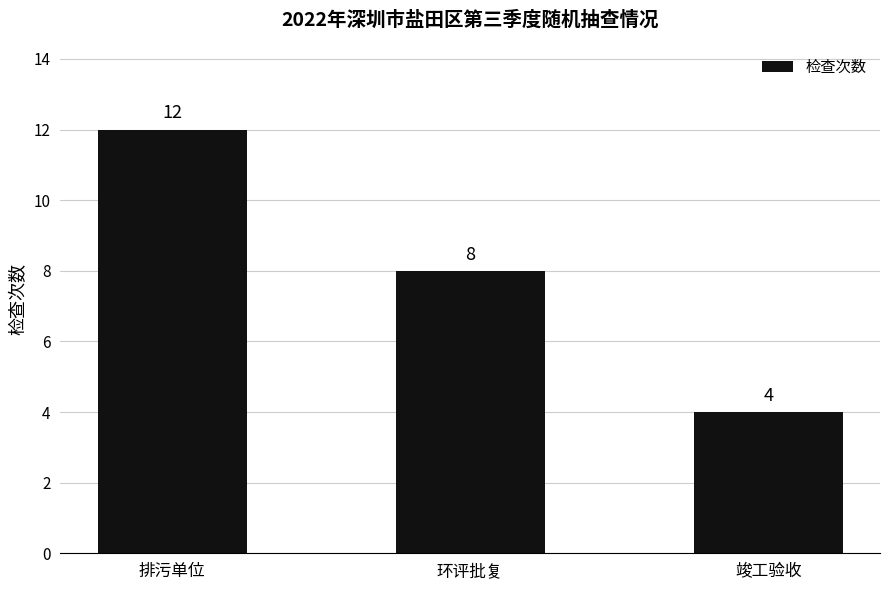

What is the sum of all values?

24